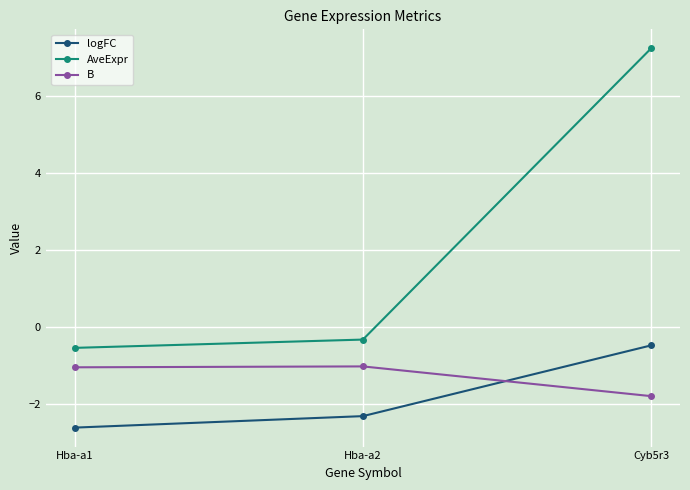

What is the maximum value for B?

-1.0